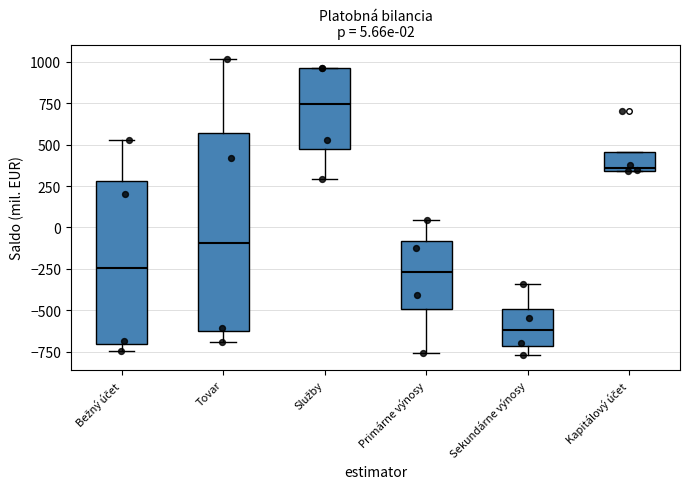

Which box's median line is the lowest?

Sekundárne výnosy